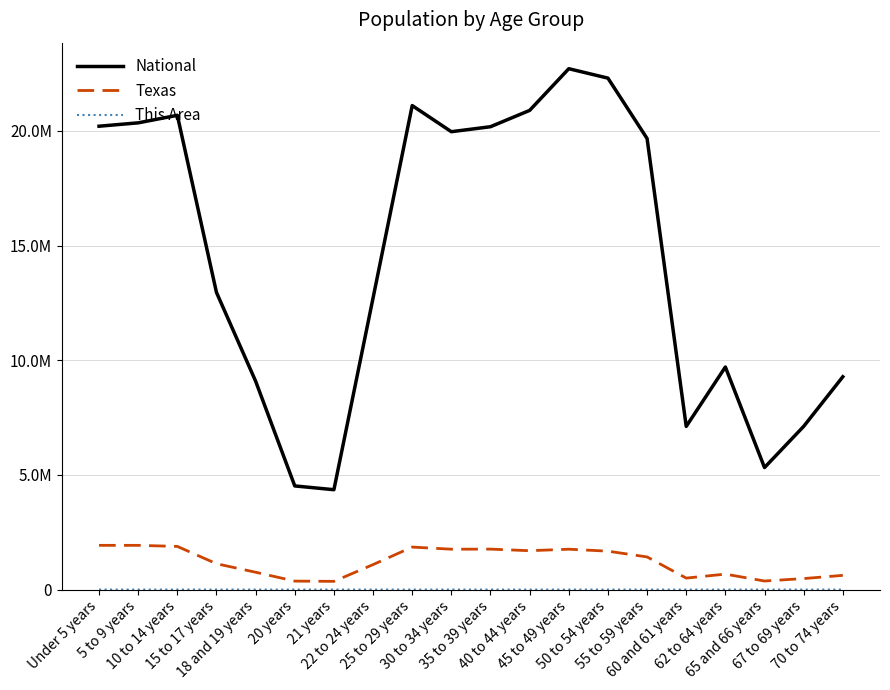

True or false: Texas has more than 2 interior local peaks.

True